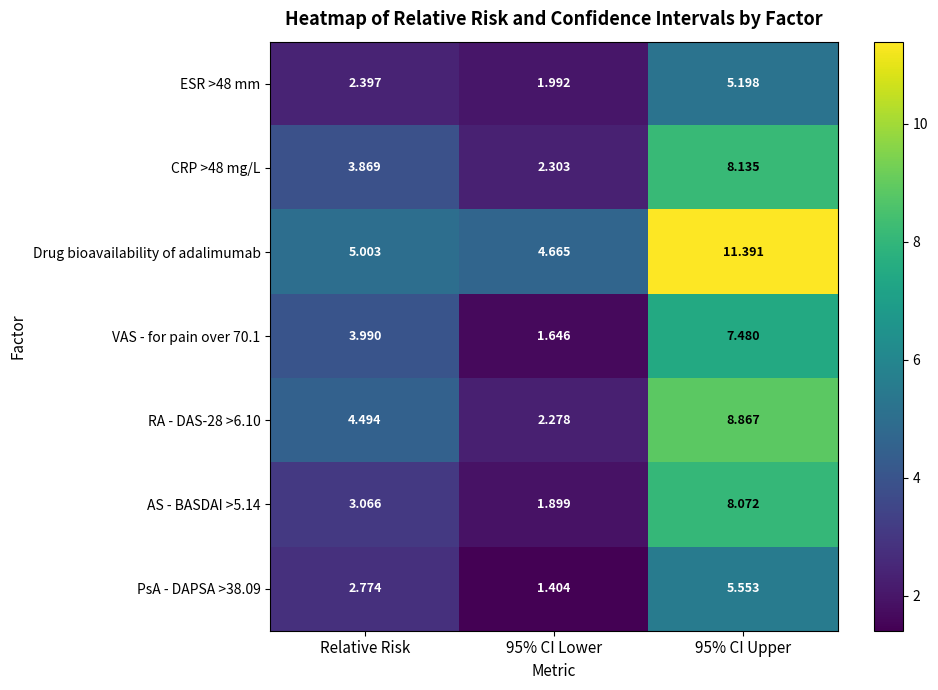

At which label is Drug bioavailability of adalimumab closest to 8?

Relative Risk